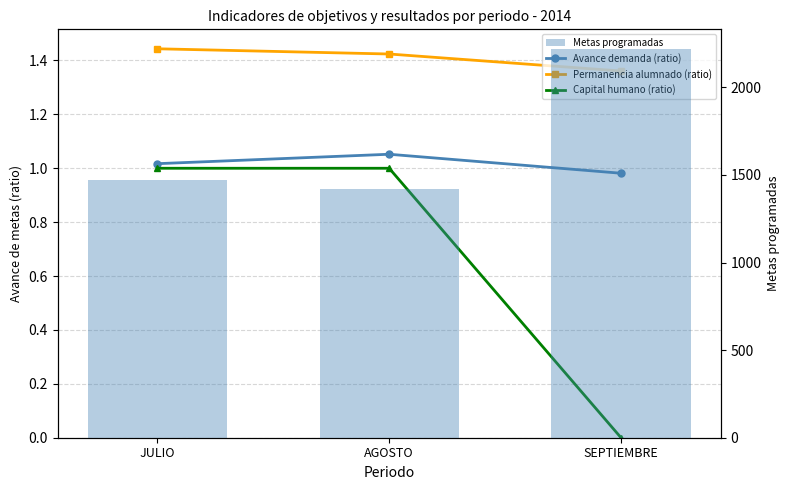

Reading left to right, extract all data points from this chart.

Avance de metas (ratio realizado/programado): JULIO=1.0	AGOSTO=1.1	SEPTIEMBRE=1.0
Permanencia del alumnado (ratio): JULIO=1.4	AGOSTO=1.4	SEPTIEMBRE=1.4
Capital humano (ratio): JULIO=1.0	AGOSTO=1.0	SEPTIEMBRE=0.0
Metas programadas: JULIO=1470.0	AGOSTO=1418.0	SEPTIEMBRE=2220.0